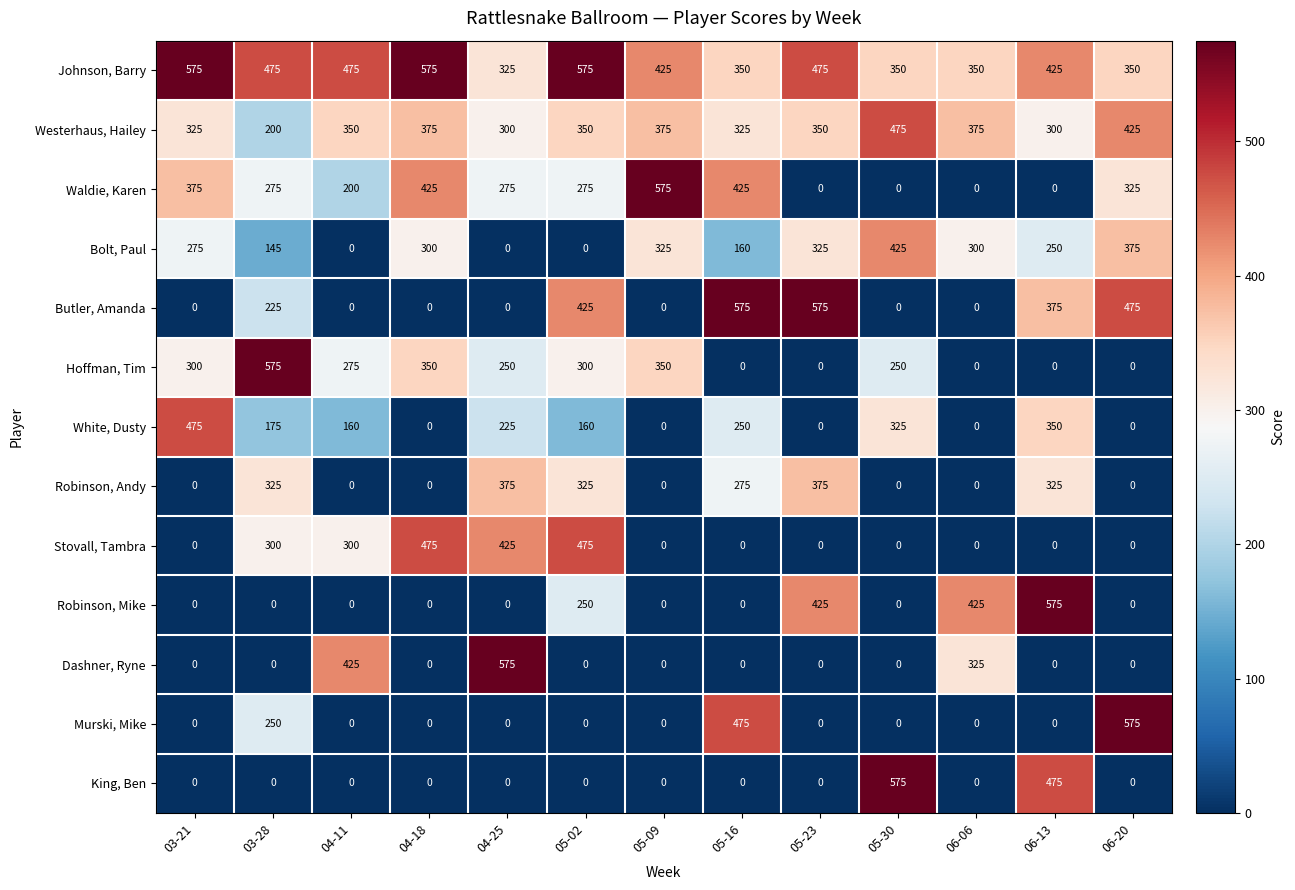

Between 03-28 and 05-23, which series saw the biggest shift?

Hoffman, Tim